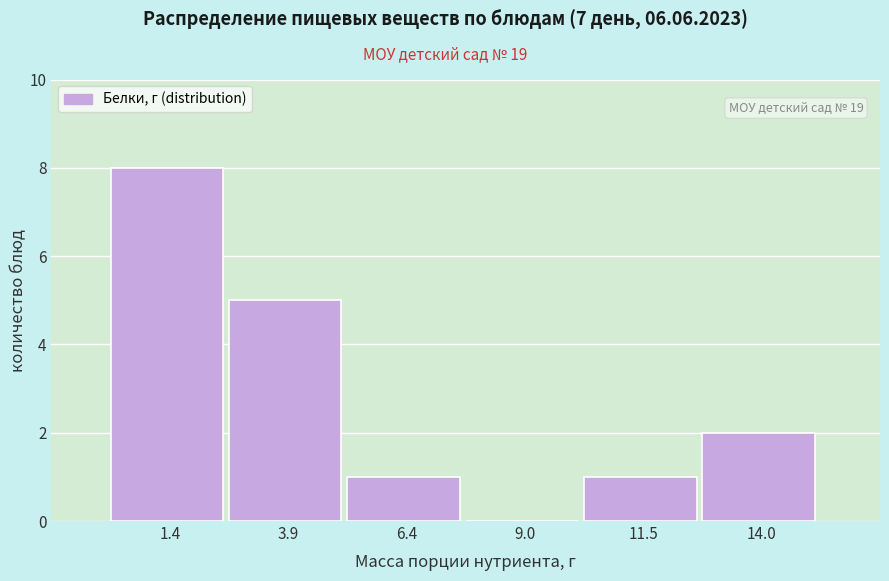

Over which range of the x-axis is the bar tallest?

0.0 to 2.5